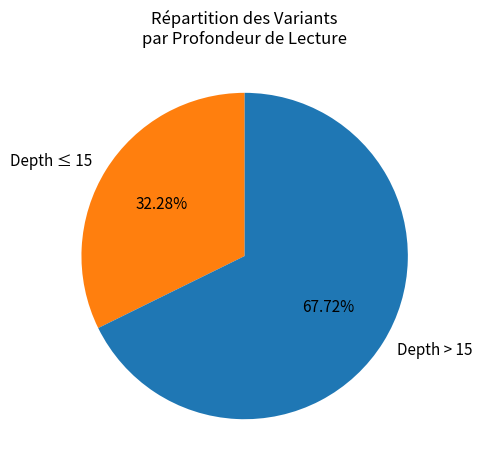

How many slices are in this pie chart?

2